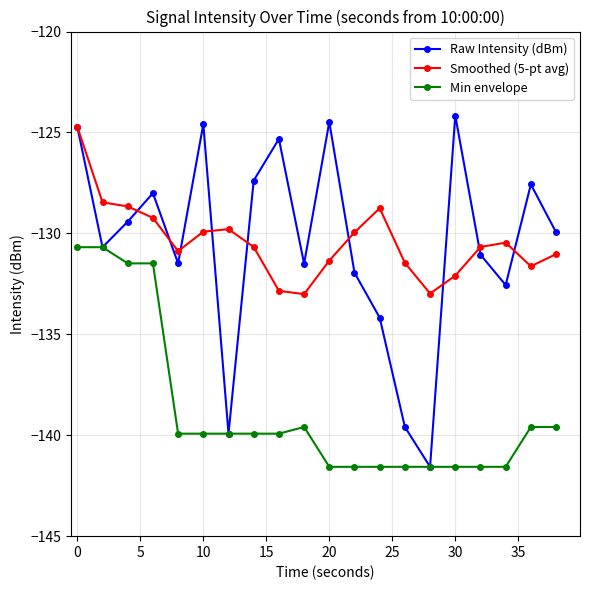

What is the smallest value displayed?

-141.6